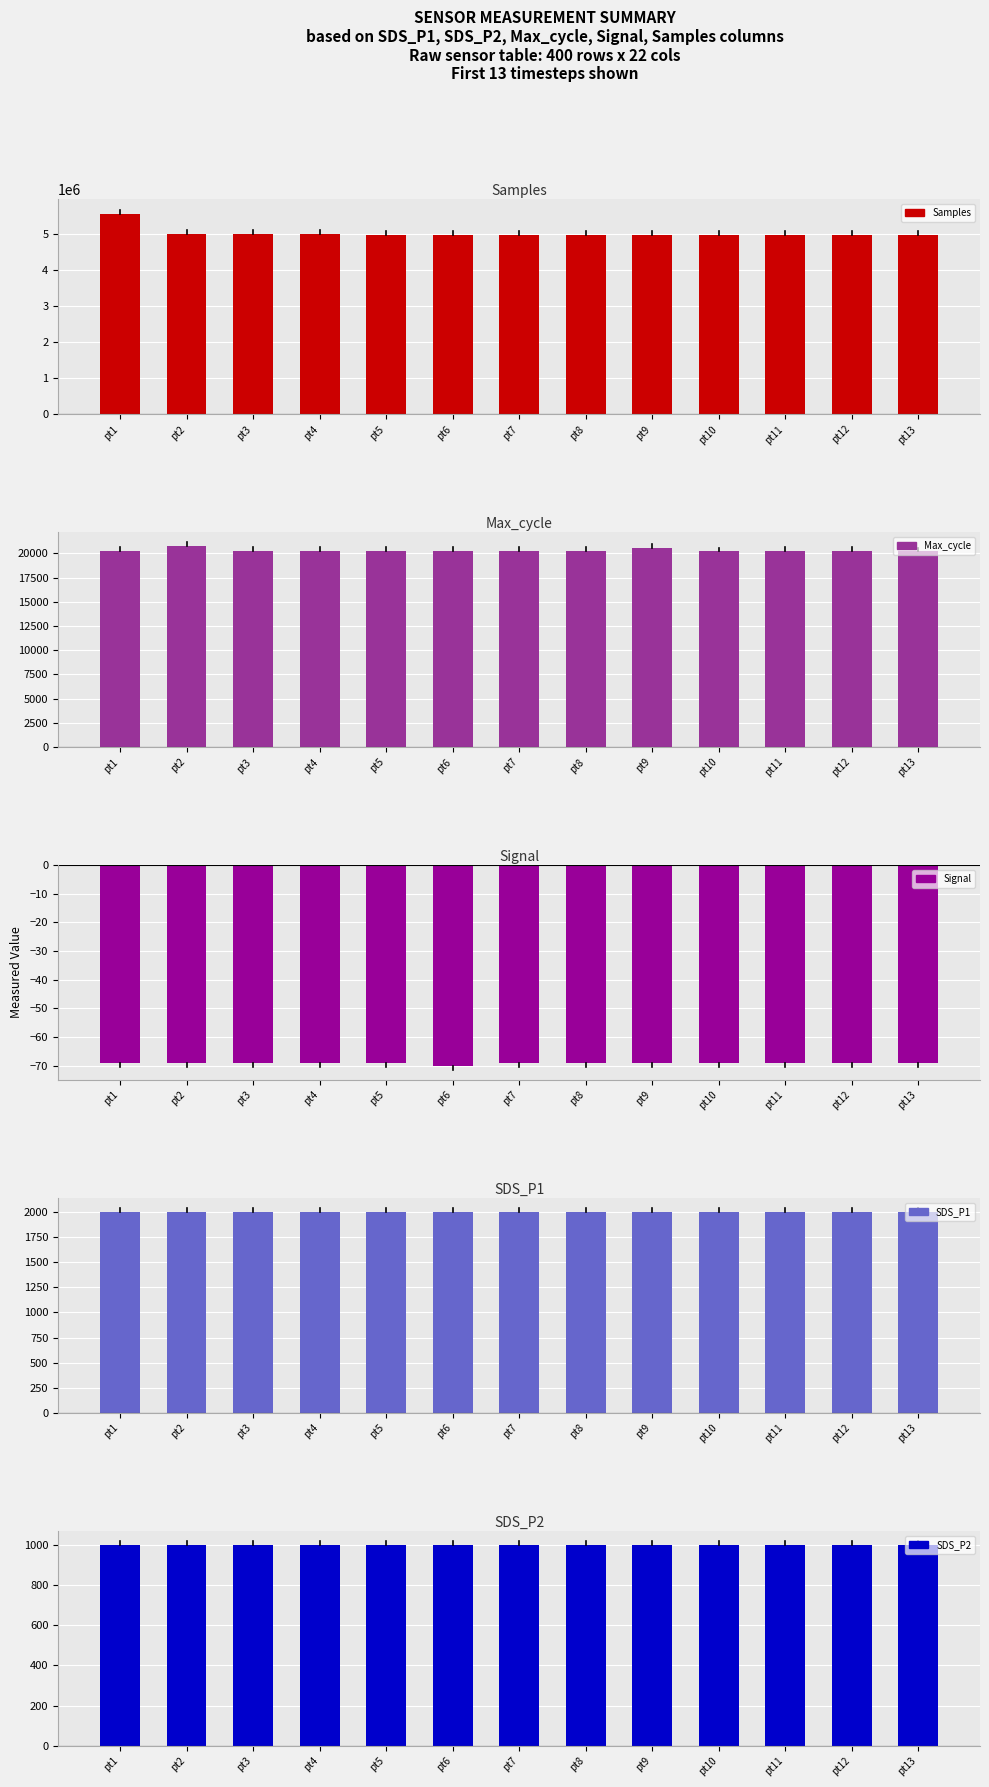

Rank the categories by Signal value from highest to lowest.

pt1, pt2, pt3, pt4, pt5, pt7, pt8, pt9, pt10, pt11, pt12, pt13, pt6